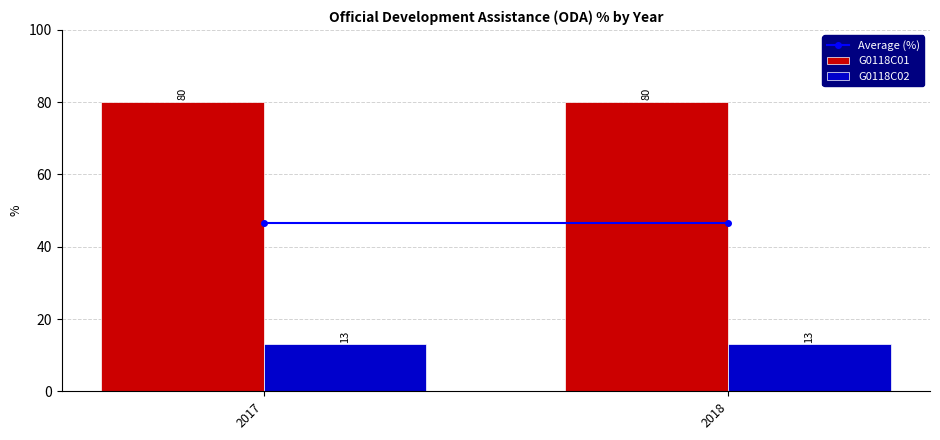

Rank the series by their average value, from highest to lowest.

G0118C01, G0118C02